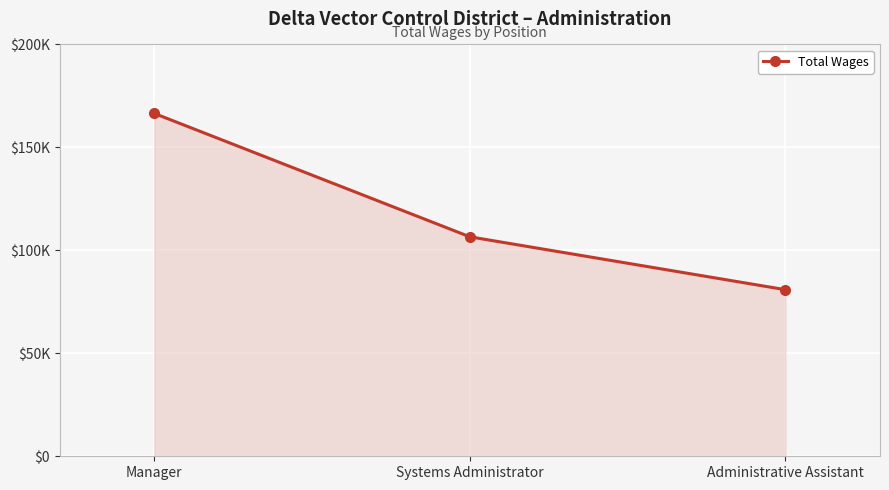

What is the label of the 3rd point from the right?

Manager